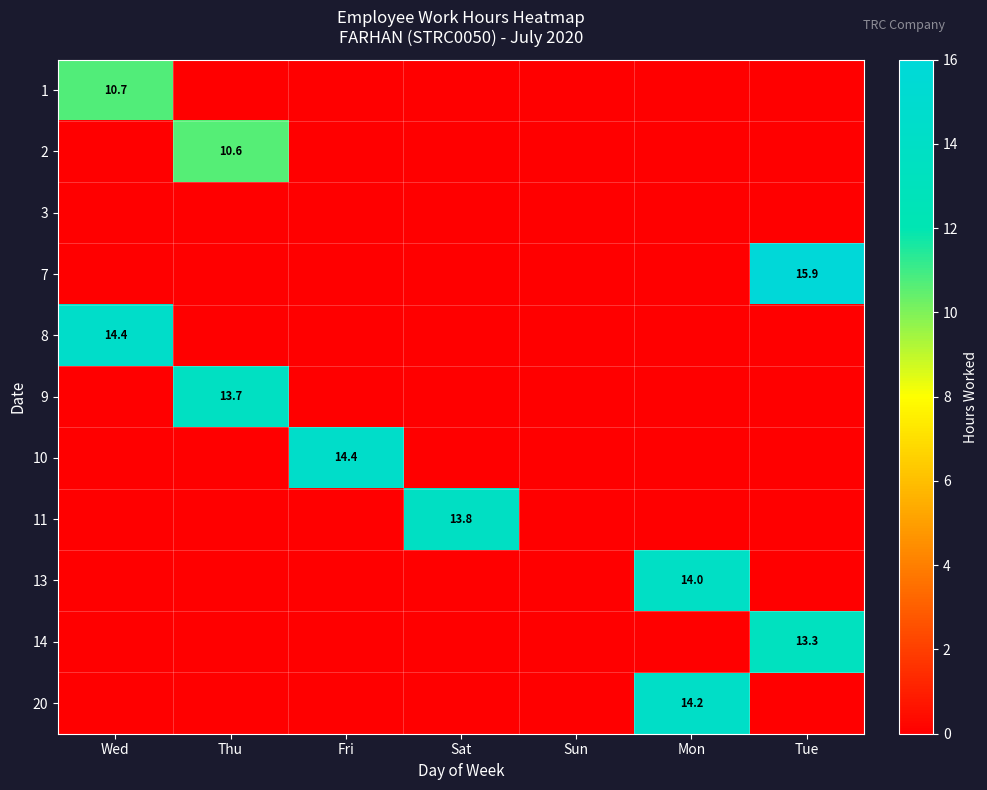

The 2 series shows 19.0 at Thu. True or false?

False